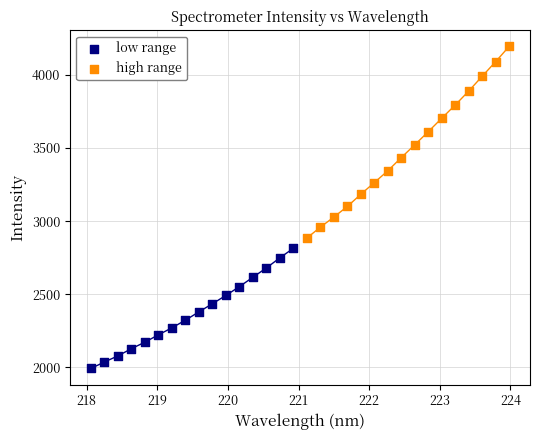

Which series has the largest Y range (max minus min)?

high range